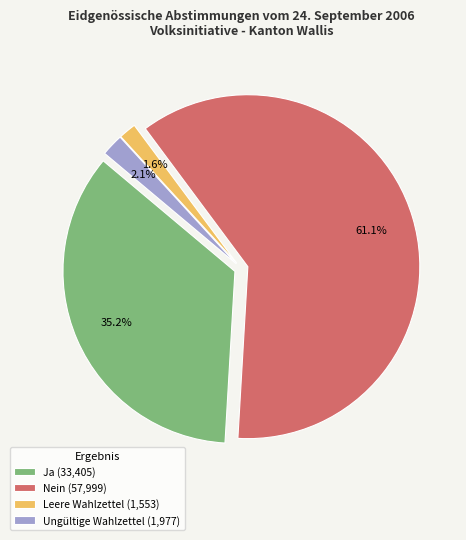

Is there any slice that represents more than half of the pie?

Yes